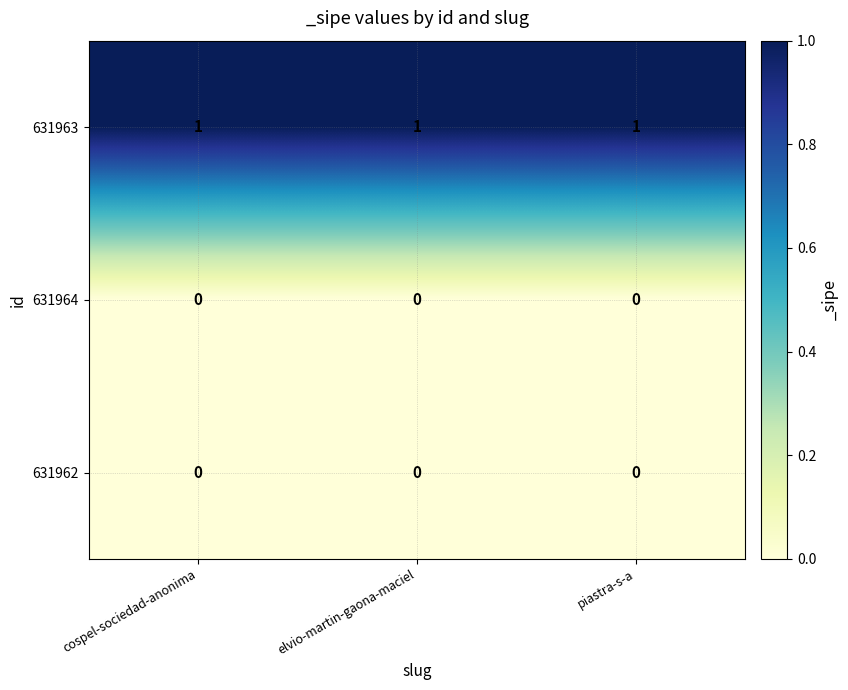

At how many categories does at least one series exceed 0?

3